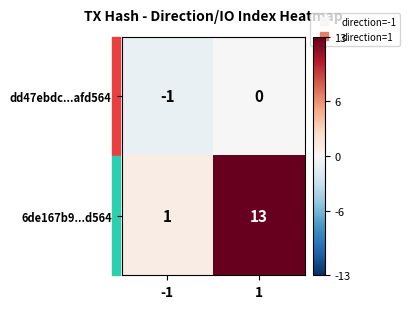

The value of dd47ebdc...afd564 at -1 is -1. True or false?

True